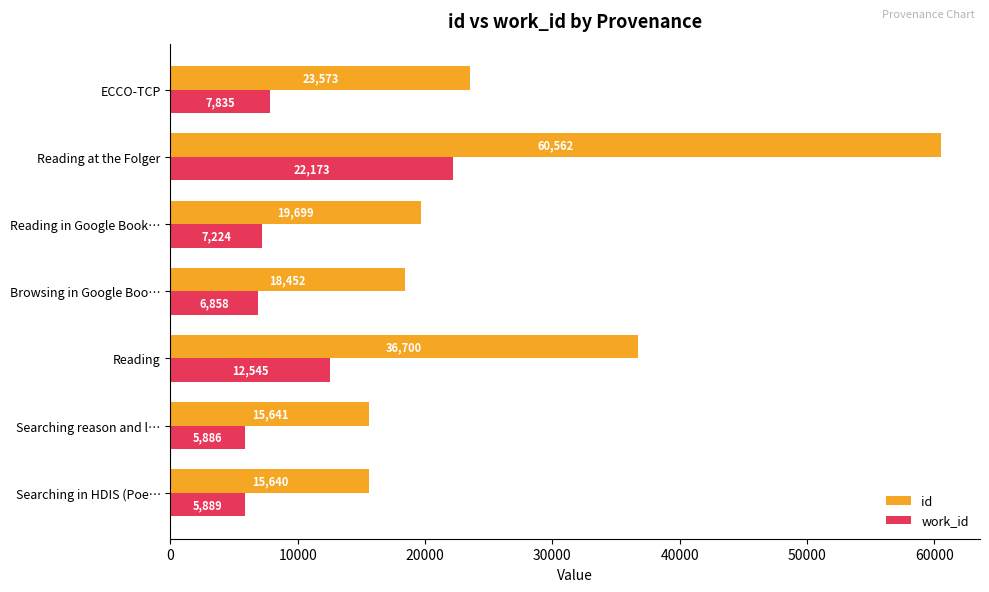

At which category is the sum across all series the highest?

Reading at the Folger